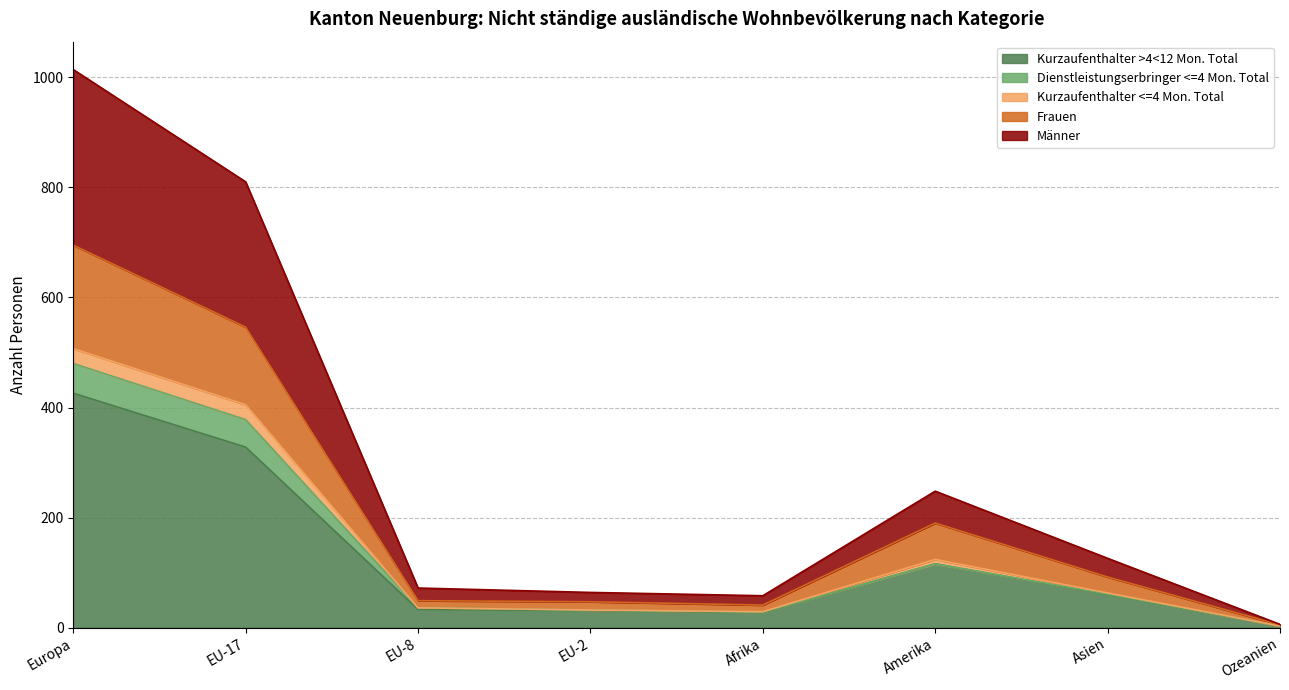

What is the greatest value displayed?

1014